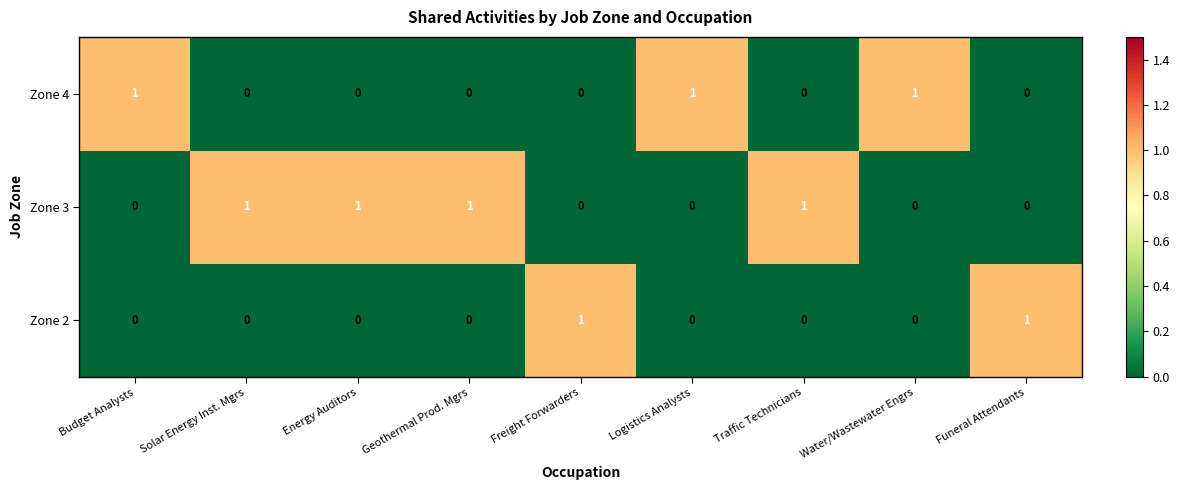

At how many categories does at least one series exceed 0?

9